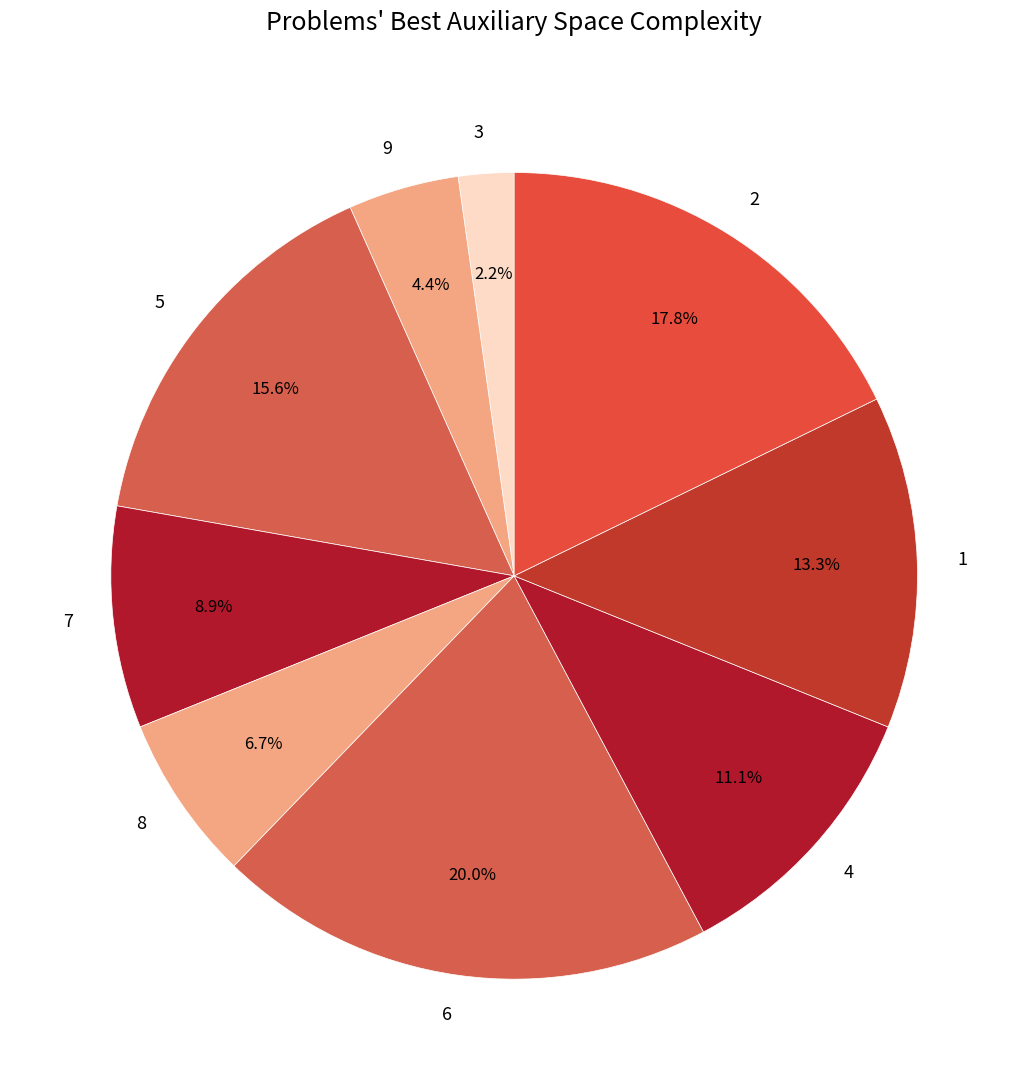

Is 2 the majority of the pie?

No